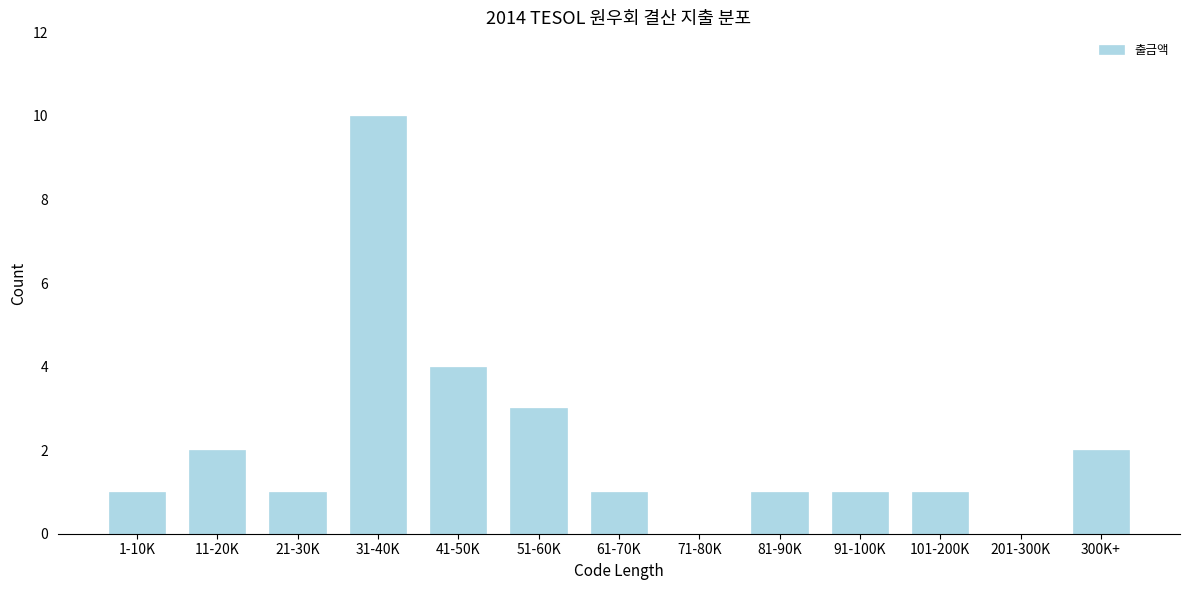

Reading left to right, transcribe all the data shown in this chart.

1-10K=1	11-20K=2	21-30K=1	31-40K=10	41-50K=4	51-60K=3	61-70K=1	71-80K=0	81-90K=1	91-100K=1	101-200K=1	201-300K=0	300K+=2